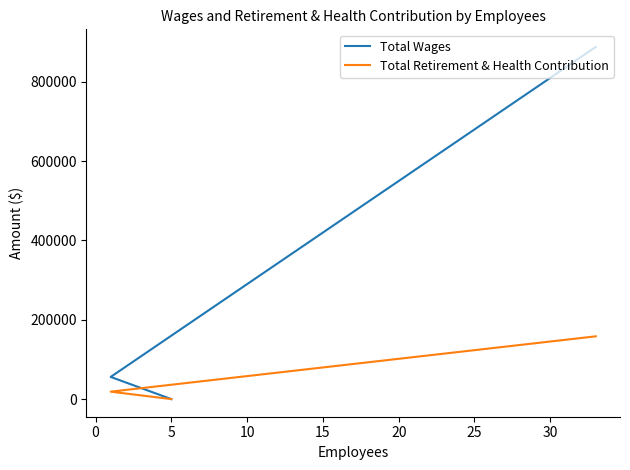

The value of Total Wages at 0 is 16898. True or false?

False